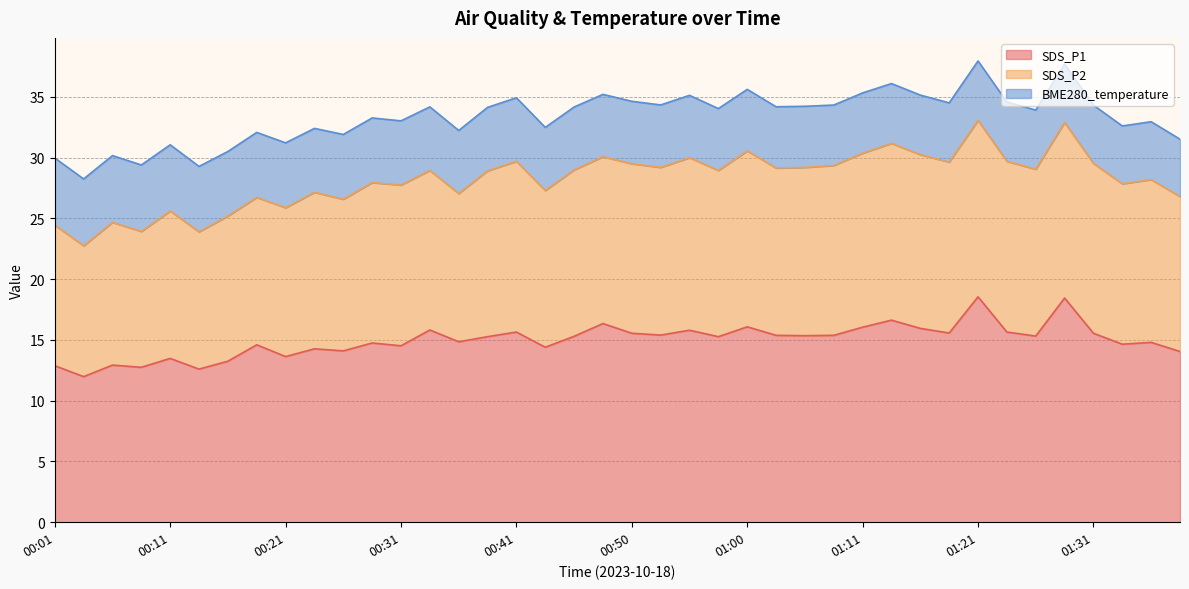

The value of SDS_P1 at 01:28 is 30.3. True or false?

False